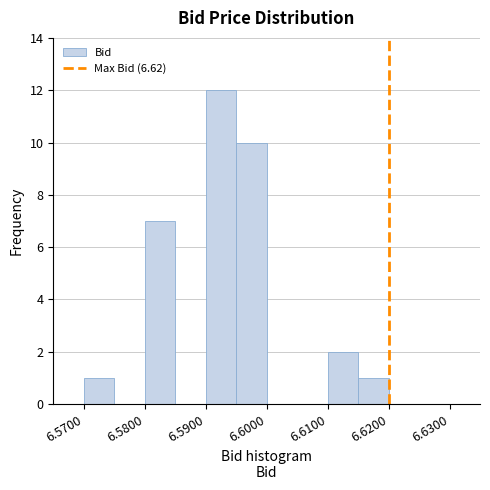

Reading left to right, list every bar in this chart as the range it spans on the x-axis followed by its height. The values are not printed on the chart, so give them approximately, as read against the axis.

6.570 to 6.575: 1
6.575 to 6.580: 0
6.580 to 6.585: 7
6.585 to 6.590: 0
6.590 to 6.595: 12
6.595 to 6.600: 10
6.600 to 6.605: 0
6.605 to 6.610: 0
6.610 to 6.615: 2
6.615 to 6.620: 1